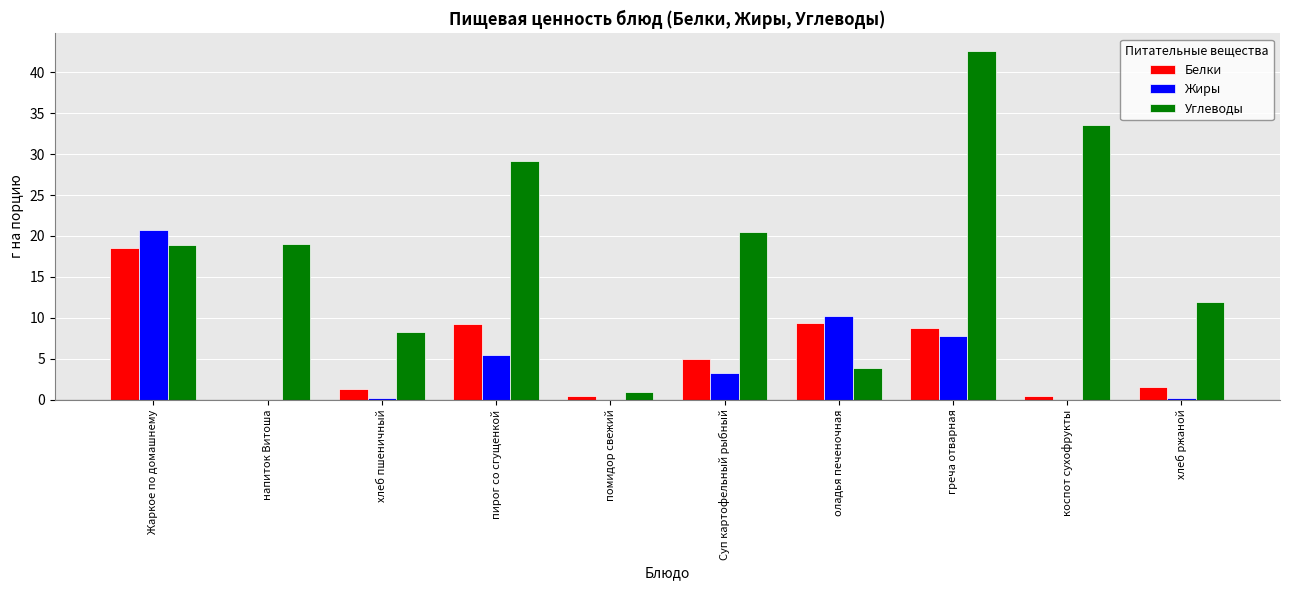

Which series has the largest total across all categories?

Углеводы